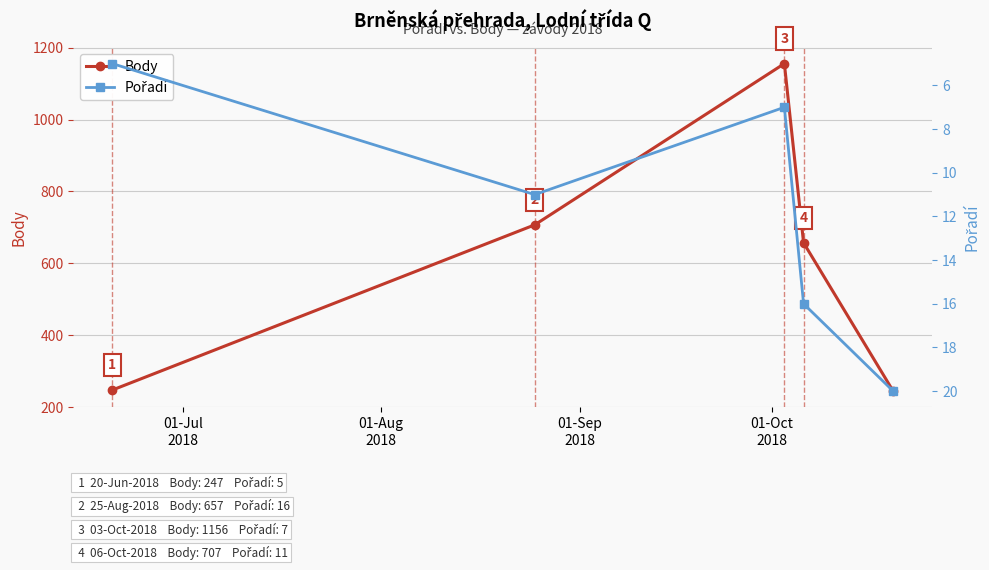

Count the Pořadí values in the range 7 to 16.

3